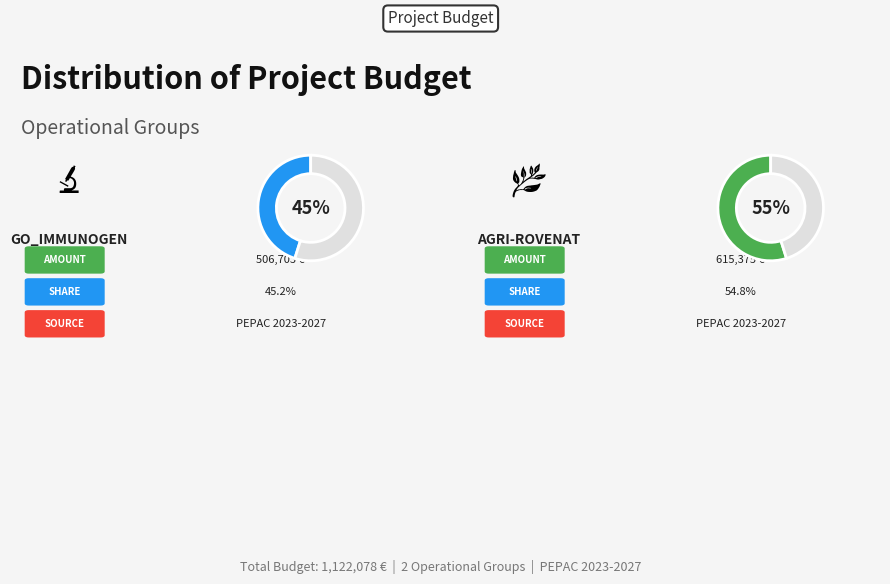

What is the change in value from GO_IMMUNOGEN to AGRI-ROVENAT?

+108672